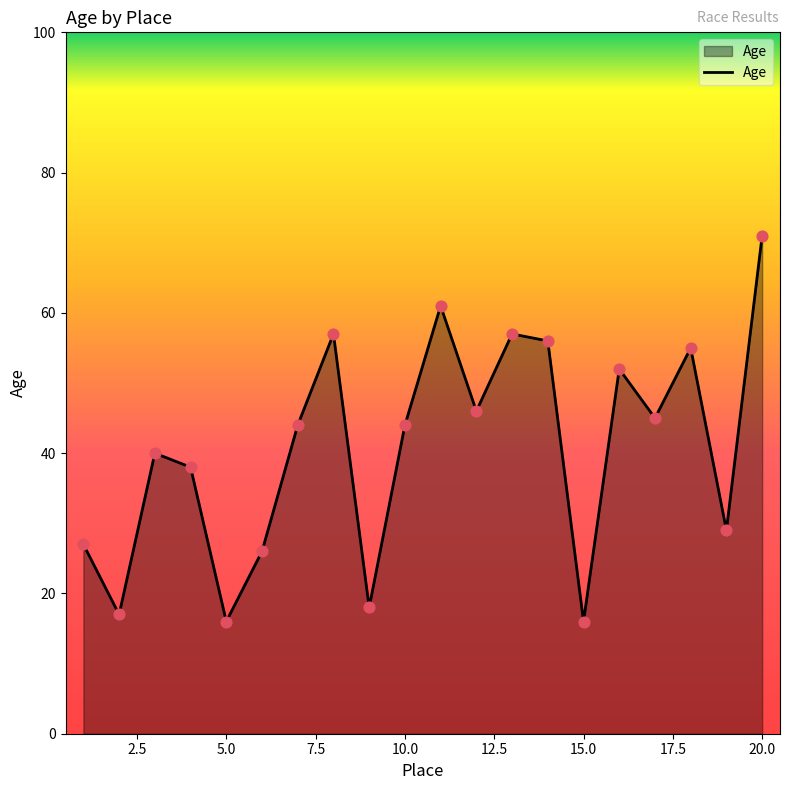

What is the maximum value shown in the chart?

71